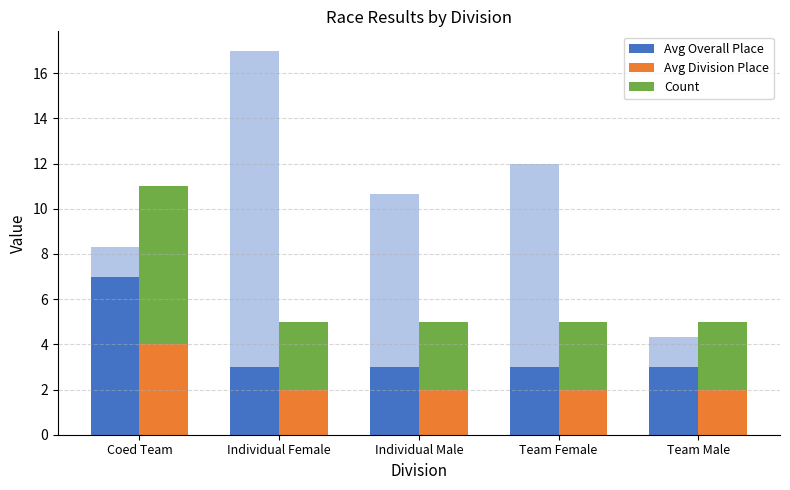

How many bars are there in each group?

3